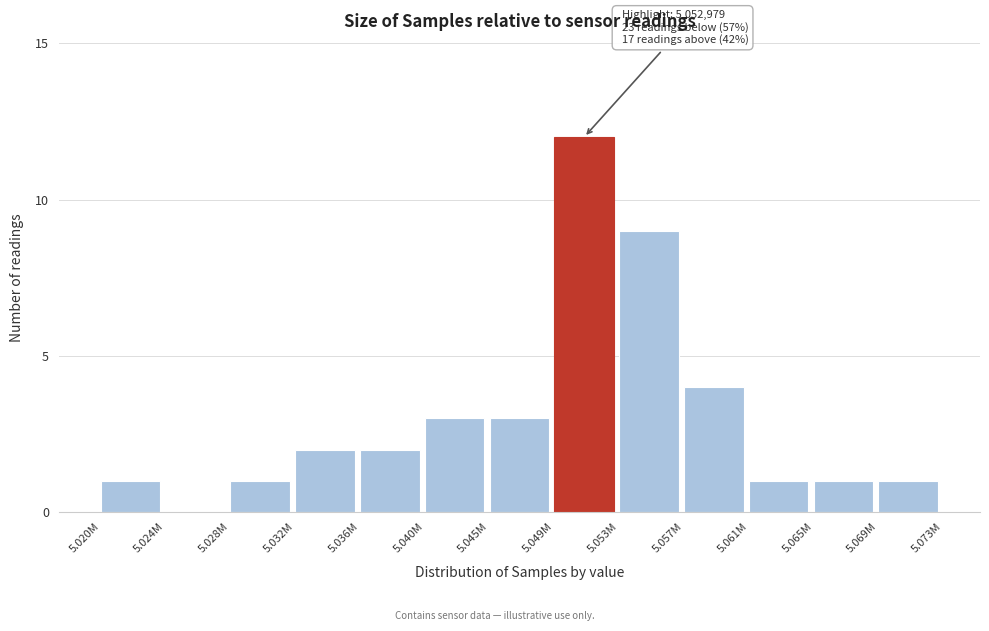

Reading left to right, list all the values displayed in this chart.

5.020M=1	5.024M=0	5.028M=1	5.032M=2	5.036M=2	5.040M=3	5.045M=3	5.049M=12	5.053M=9	5.057M=4	5.061M=1	5.065M=1	5.069M=1